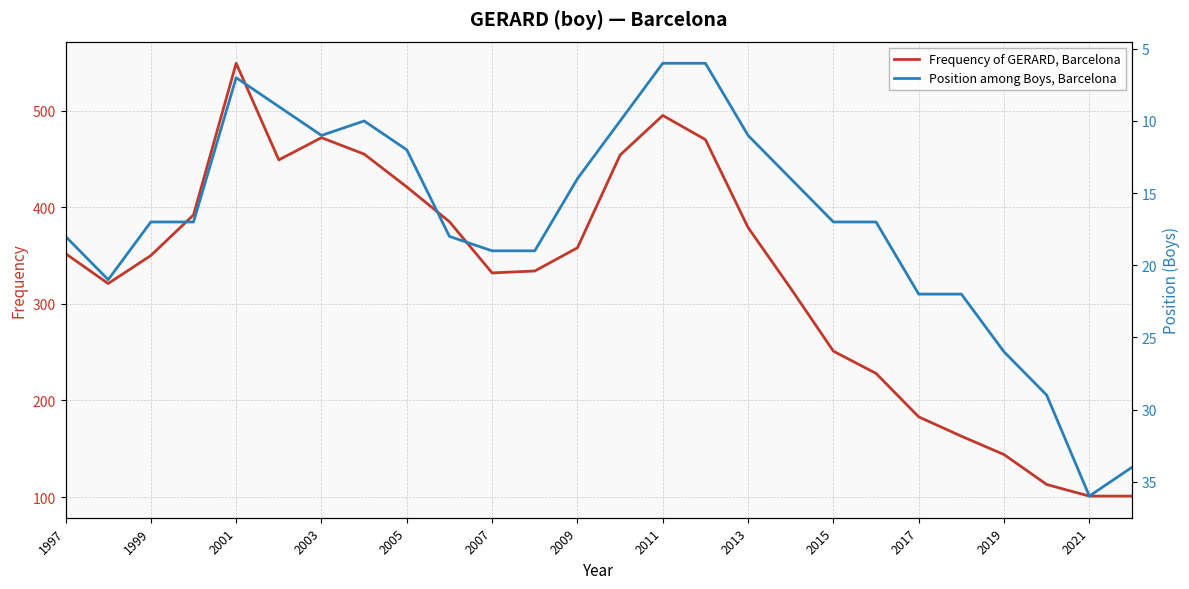

Is it true that Frequency of GERARD, Barcelona equals 138 at 2021?

False